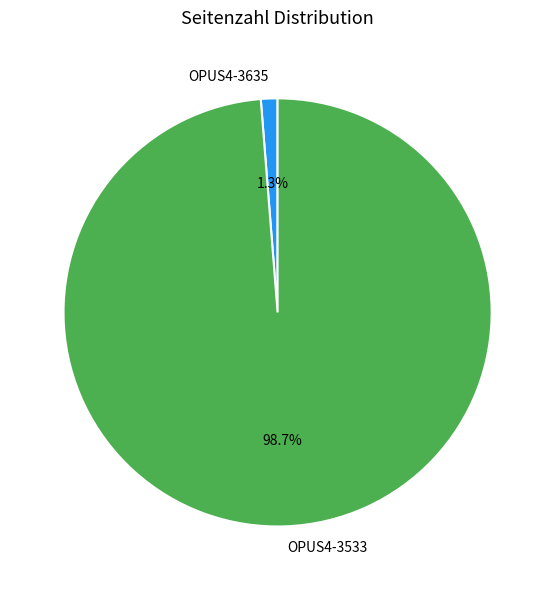

Count the number of slices in the pie.

2